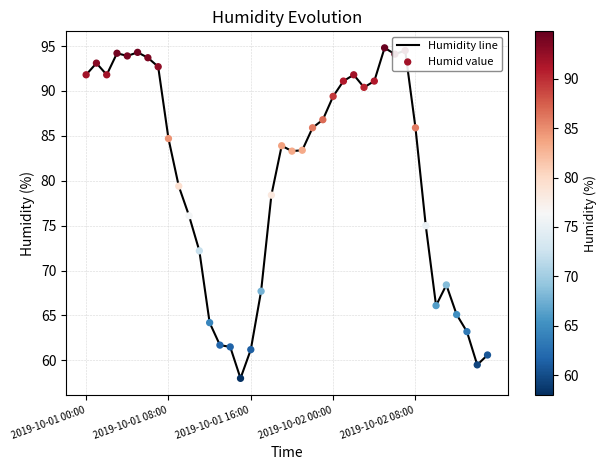

What is the difference between the maximum and minimum values?

36.8